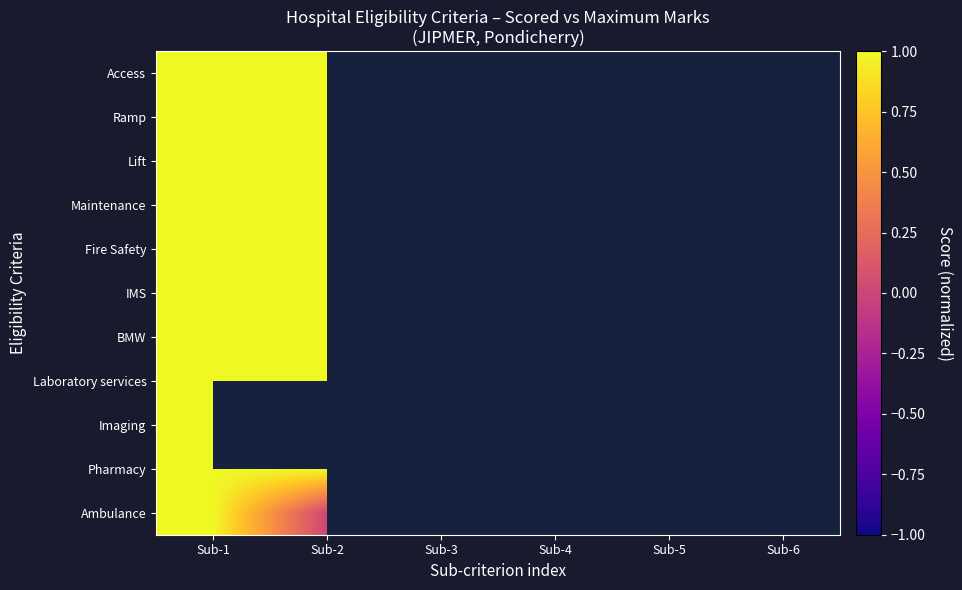

Which series has the widest spread of values?

Ambulance